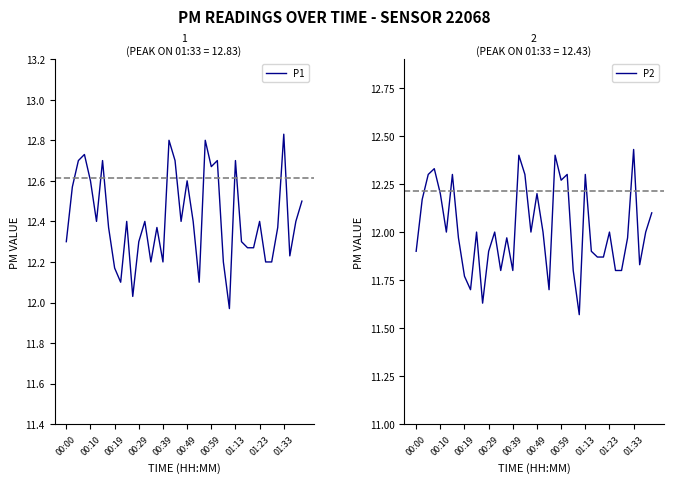

What is the sum of the P1 values at 14 and 01:13?

24.6